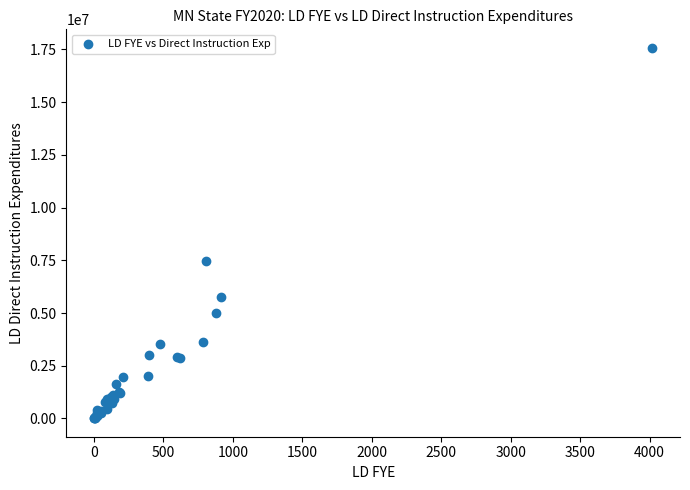

What Y value in the scatter plot is closest to 8792858?

7484149.2